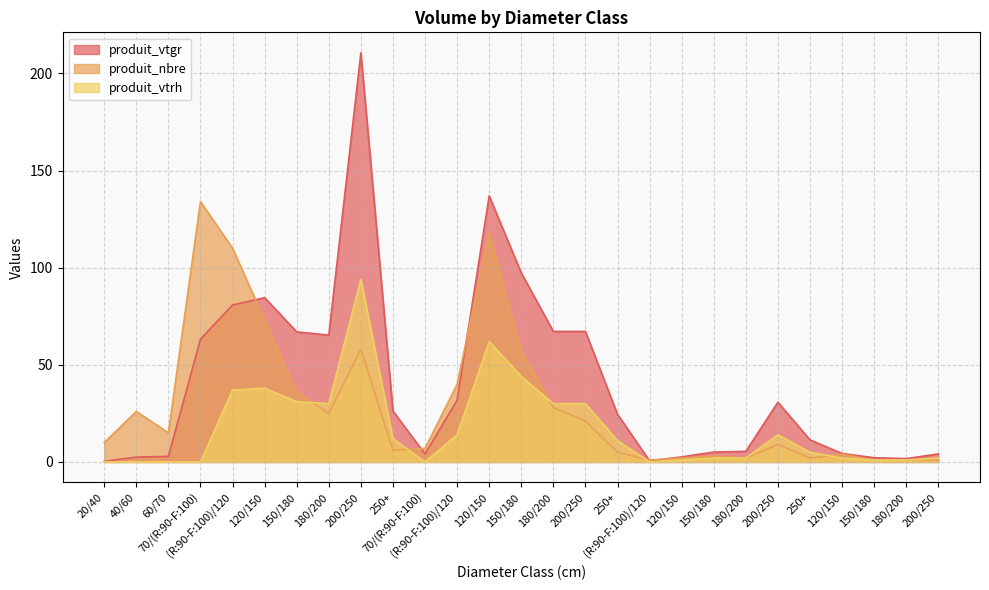

What is the label of the 5th point from the left?

(R:90-F:100)/120